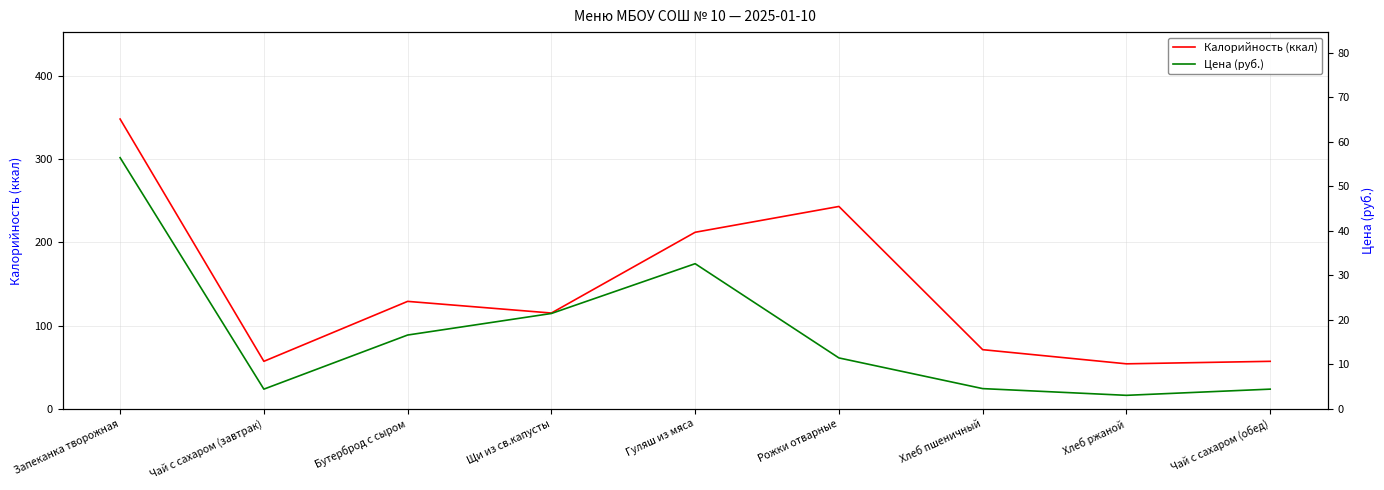

How many lines are shown in the chart?

2